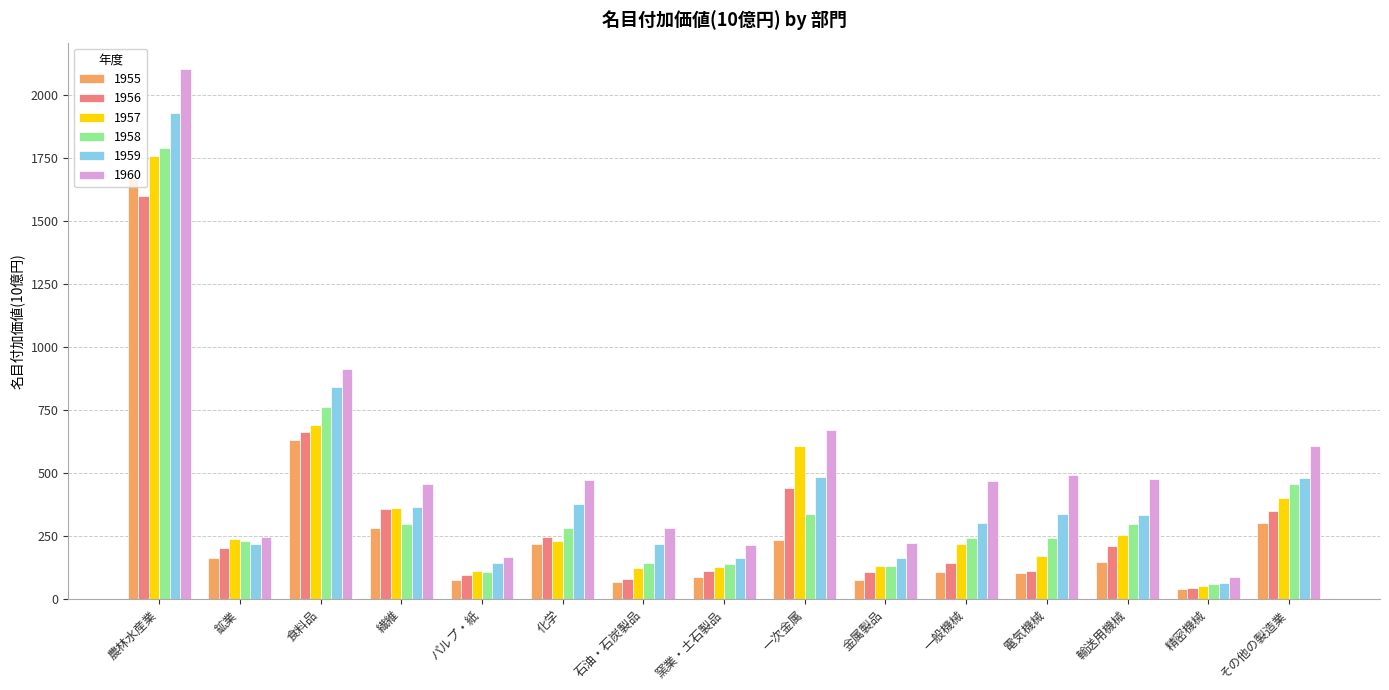

Which series has the largest range (max minus min)?

1960